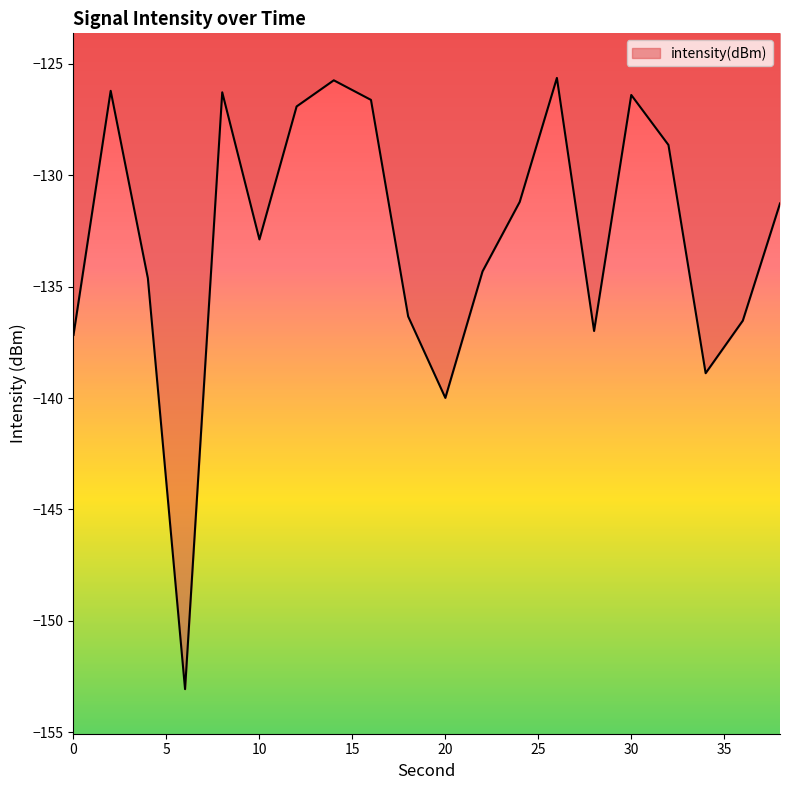

What is the maximum value shown in the chart?

-125.6